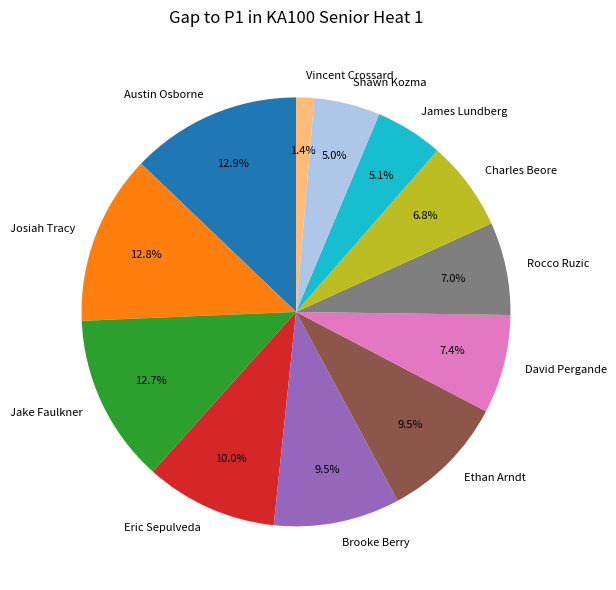

Which category has the smallest portion of the pie?

Vincent Crossard